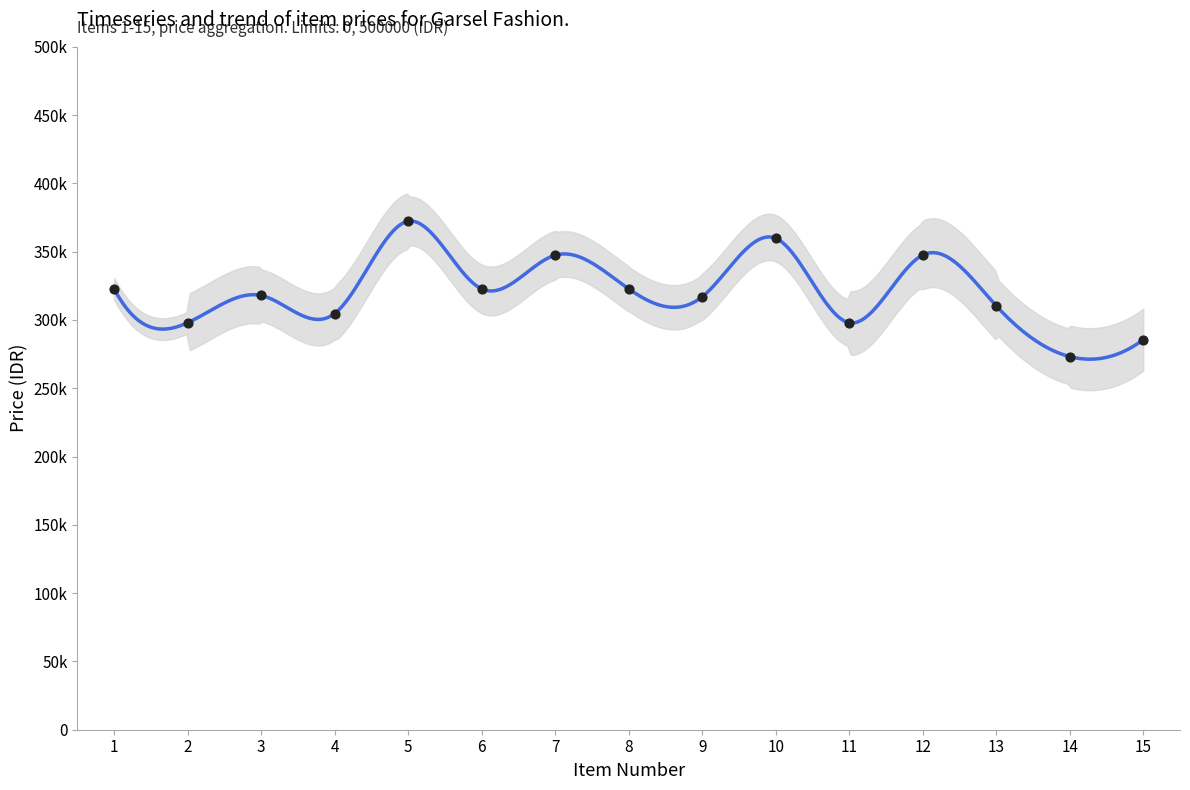

What is the ratio of the value at 9 to the value at 10?

0.9